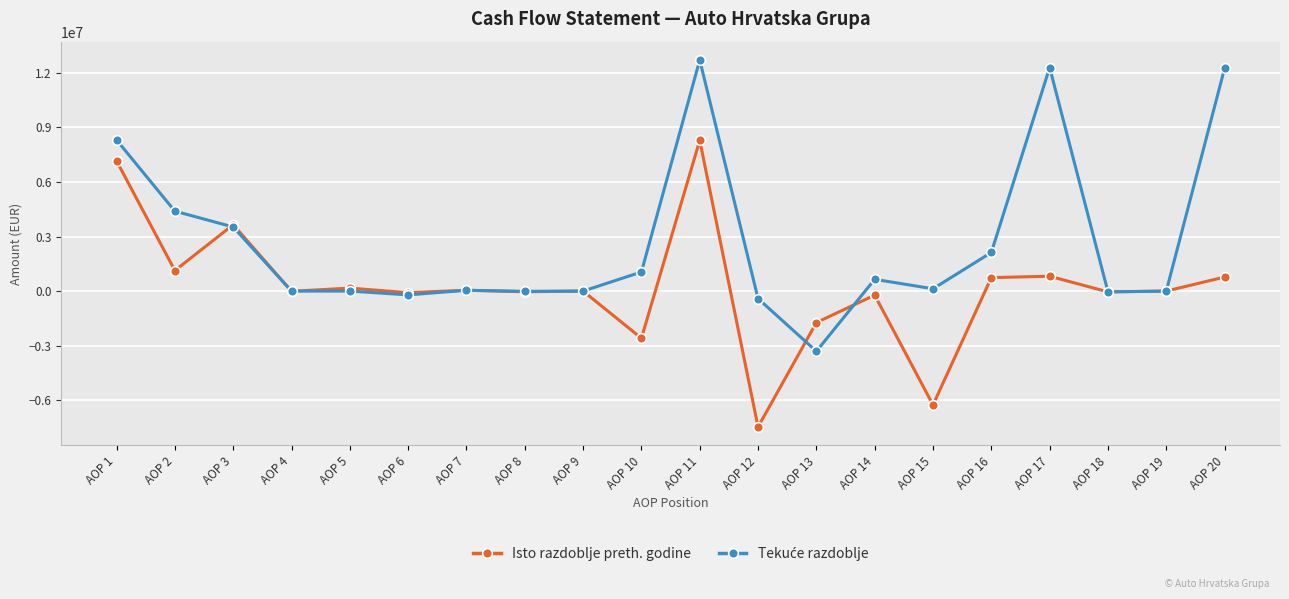

At which category is the sum across all series the highest?

AOP 11